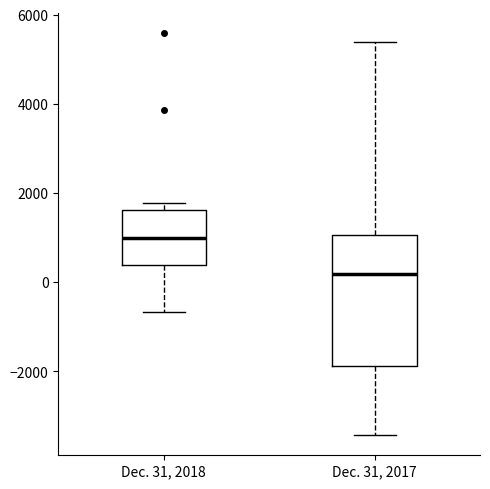

Where is the lower edge of the box for Dec. 31, 2018 on the y-axis? The values are not printed on the chart, so give them approximately, as read against the axis.

400